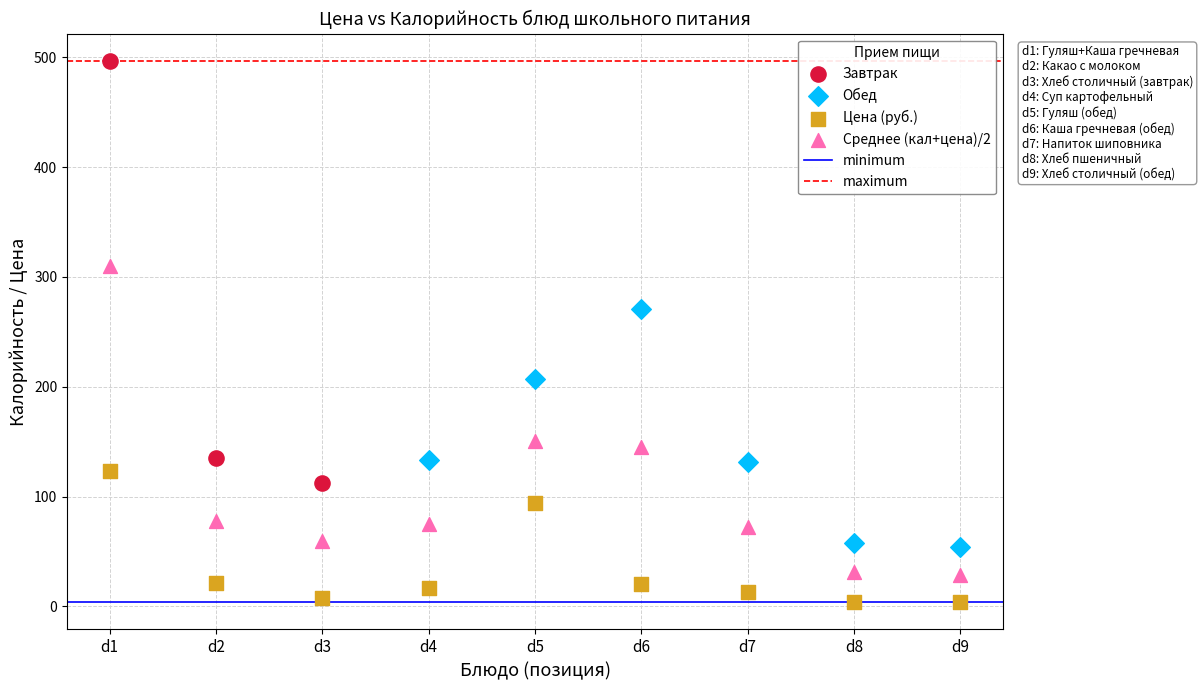

Which series has the largest Y range (max minus min)?

Завтрак